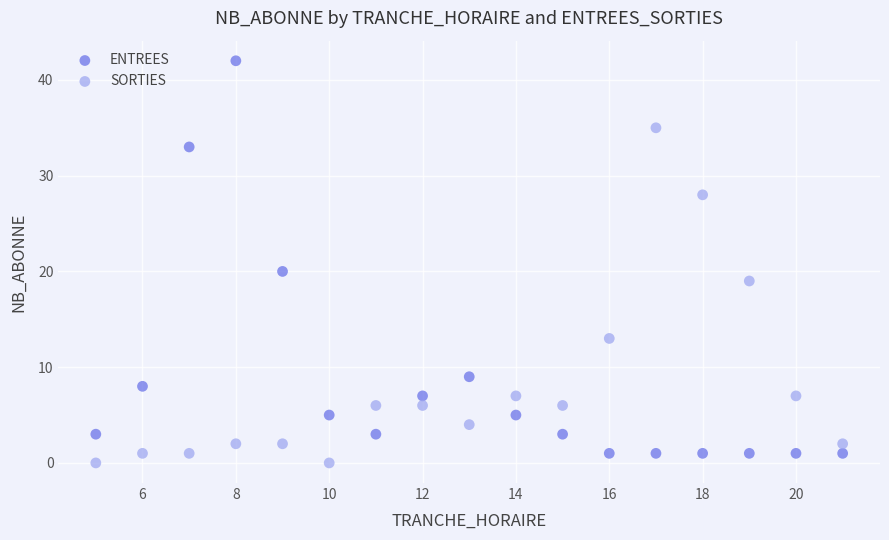

Across all data points, what is the range of Y values (max minus min)?

42